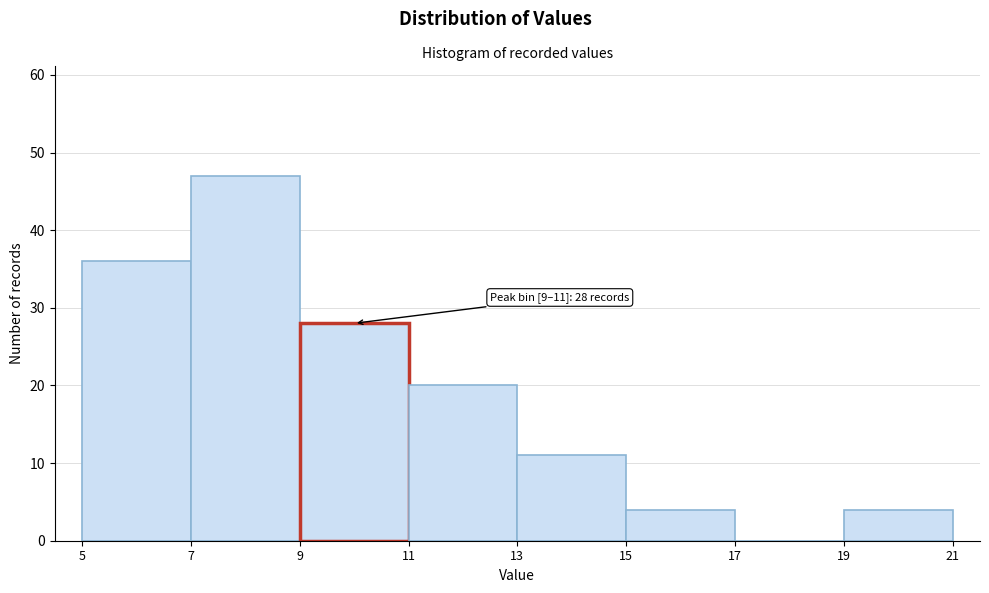

Which range on the x-axis has the tallest bar?

7 to 9